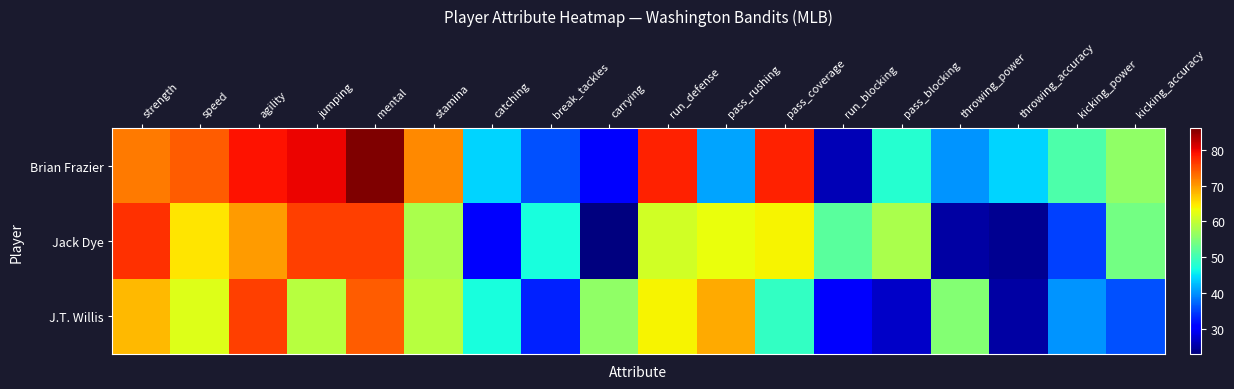

Which series changed the most between speed and pass_coverage?

J.T. Willis